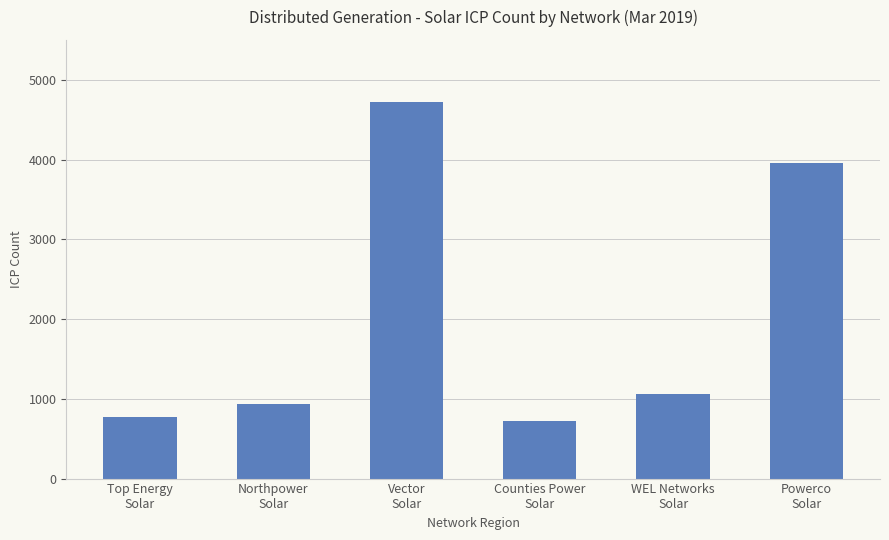

The chart shows a value of 774 at Top Energy
Solar. True or false?

True